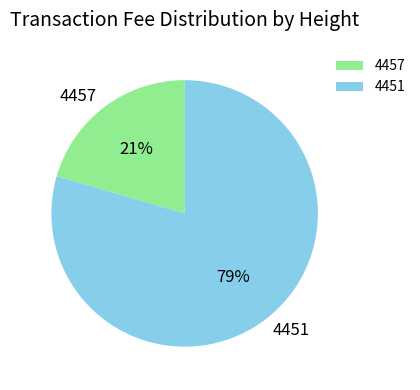

Between 4451 and 4457, which is larger?

4451